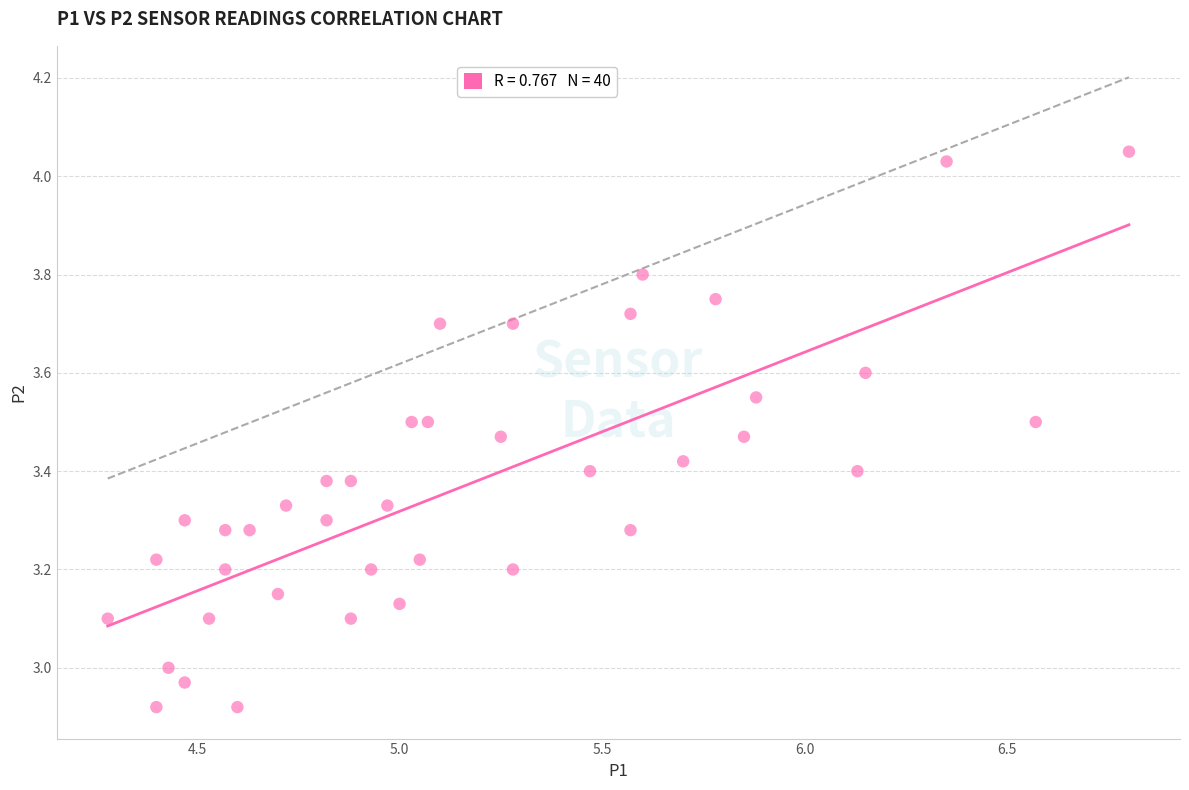

What is the range of Y values (max minus min)?

1.1